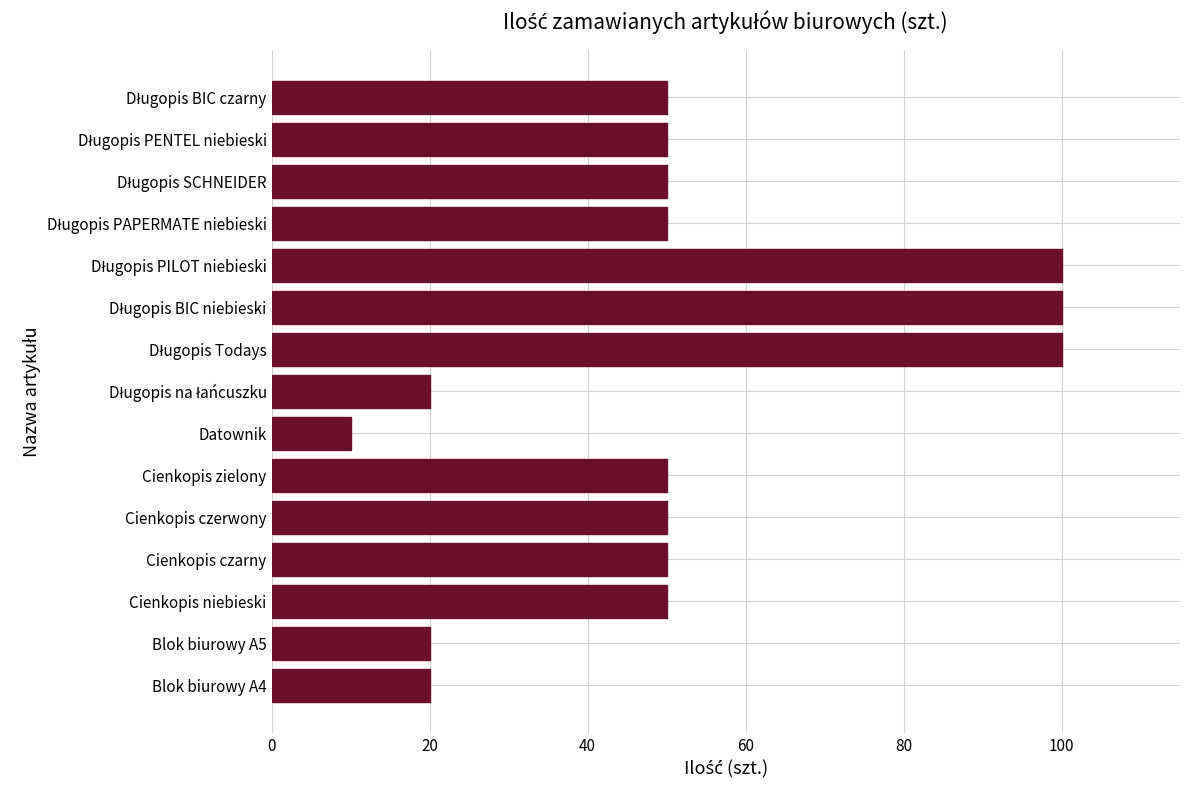

Reading top to bottom, extract all data points from this chart.

50	50	50	50	100	100	100	20	10	50	50	50	50	20	20